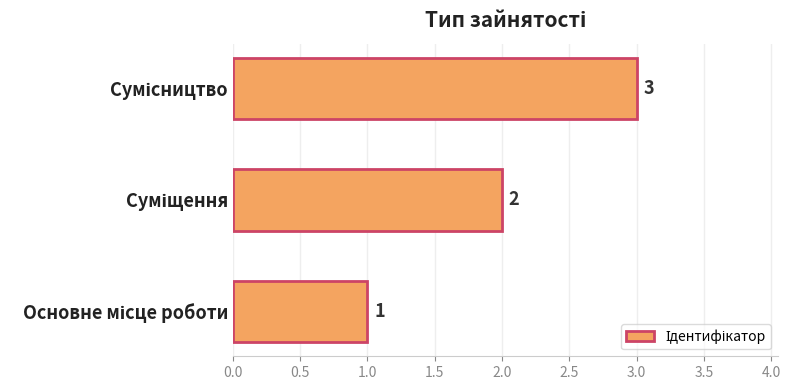

How many values are between 1 and 3?

3